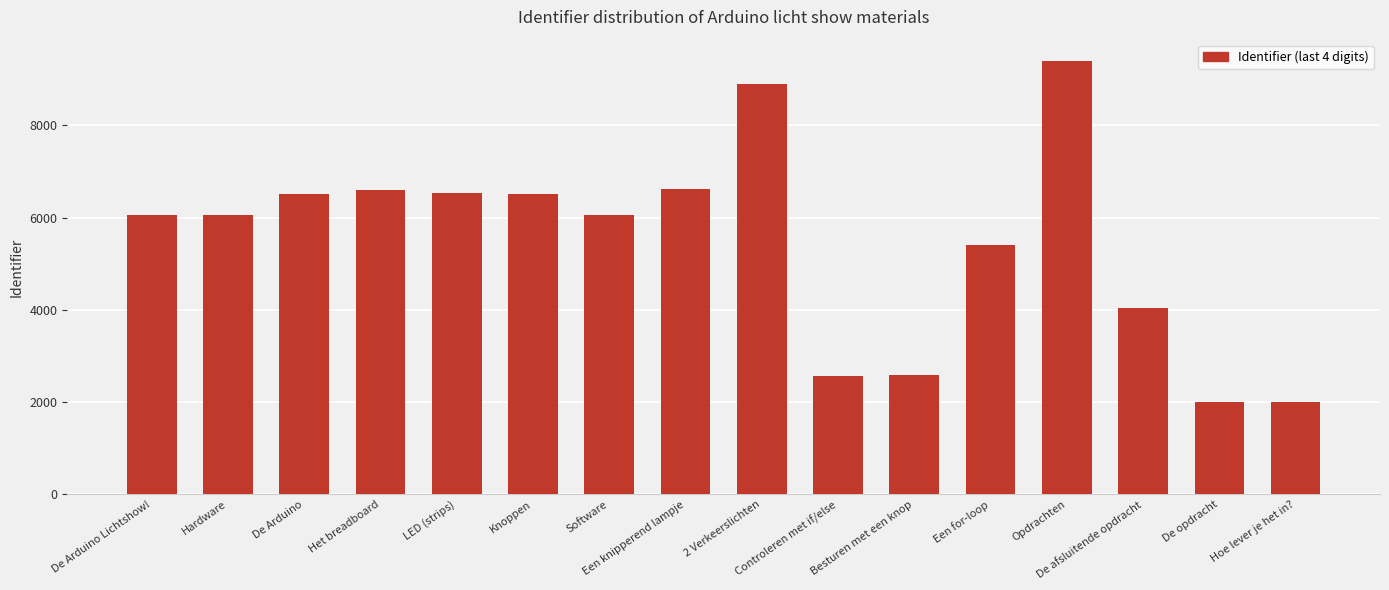

What is the difference between the maximum and second lowest values?

7384